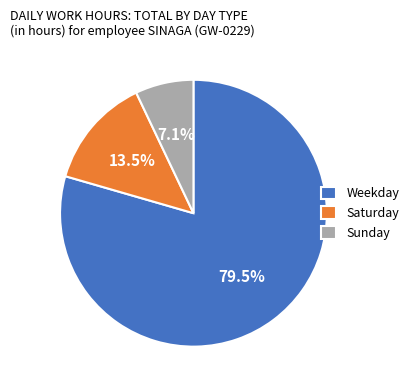

How many slices are in this pie chart?

3